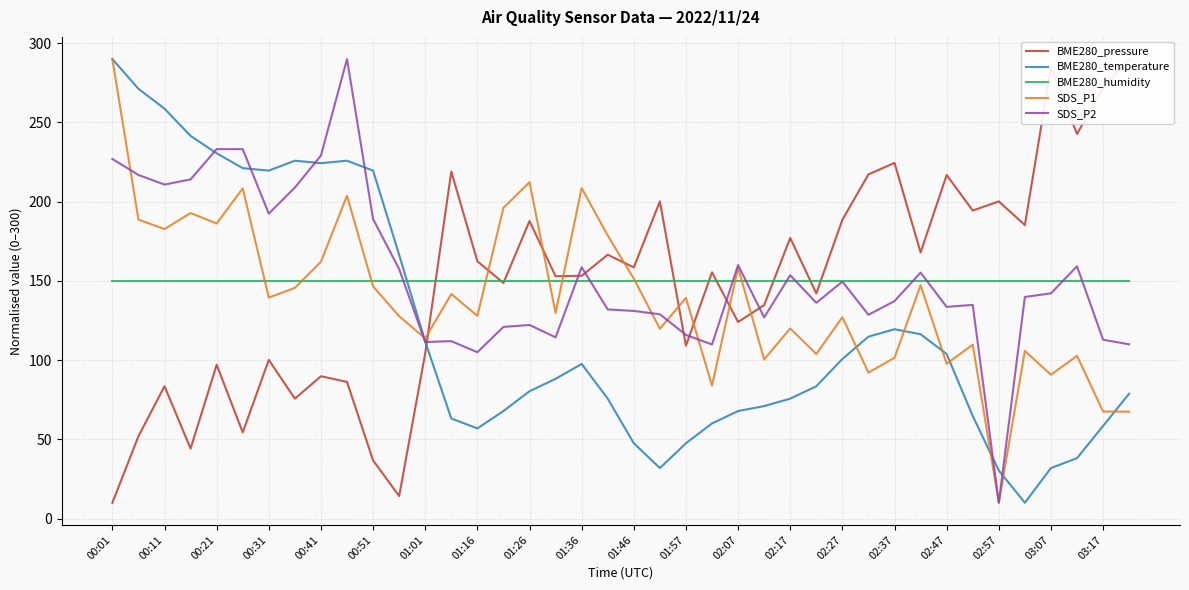

How many data points in SDS_P1 are above 139?

20